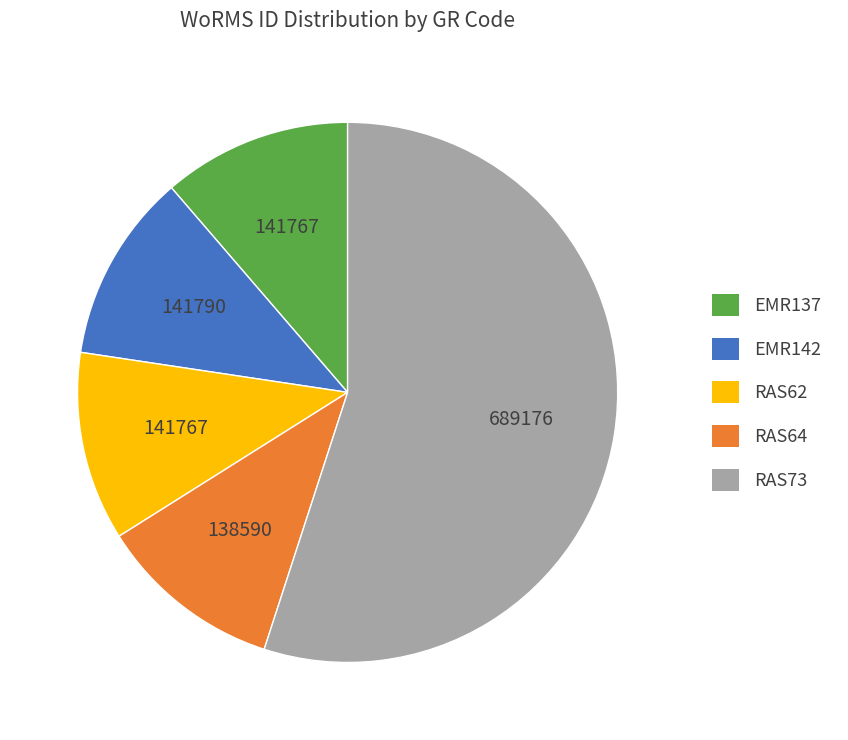

Which slice is the largest?

RAS73